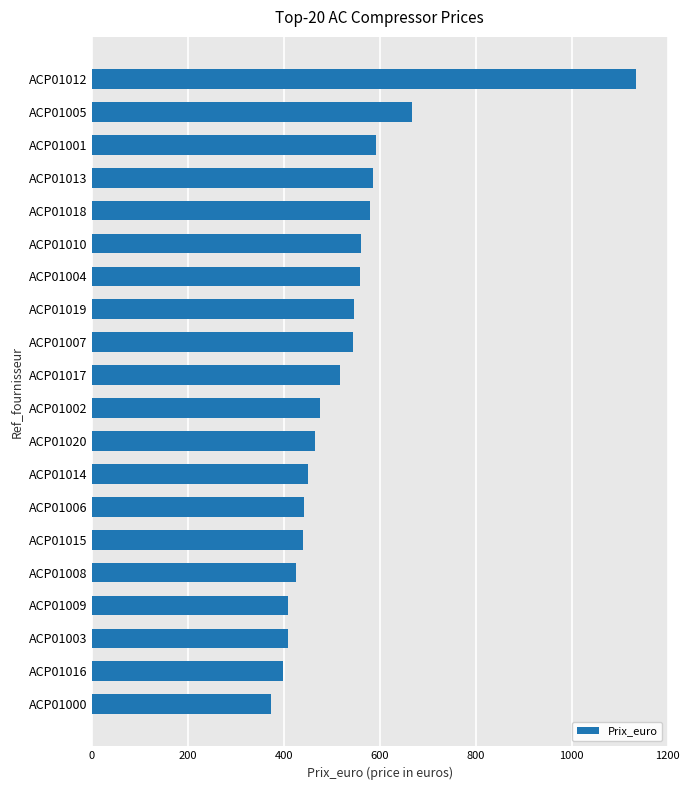

What is the change in value from ACP01016 to ACP01020?

+66.7